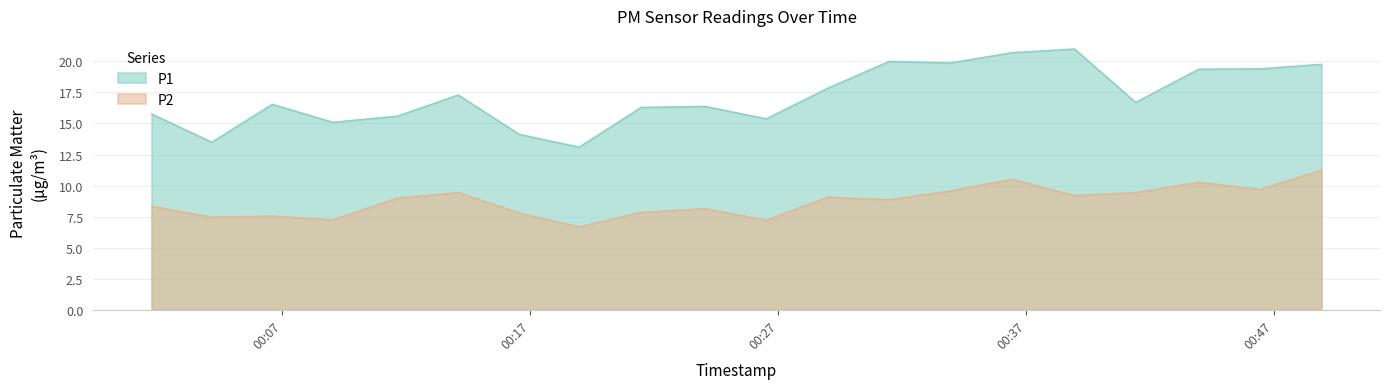

How many values in the P2 series are below 9?

10